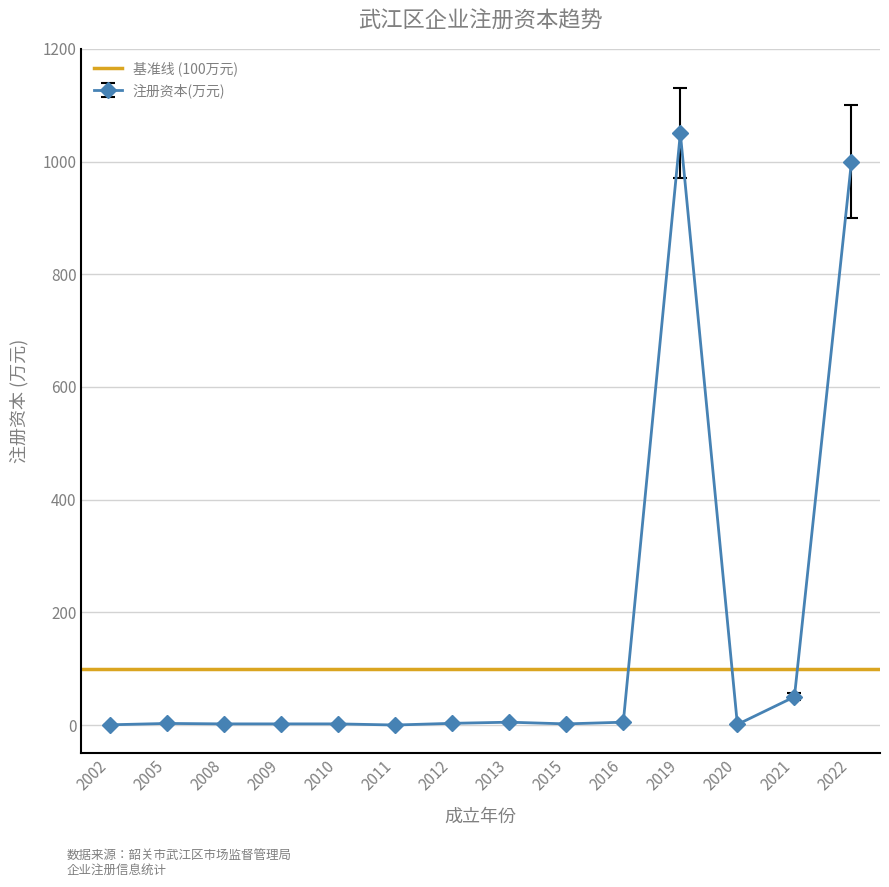

Reading left to right, what are all the values shown in this chart?

0.4	2.8	2.0	2.0	2.0	0.0	3.0	5.0	2.0	5.0	1050.0	1.0	50.0	1000.0